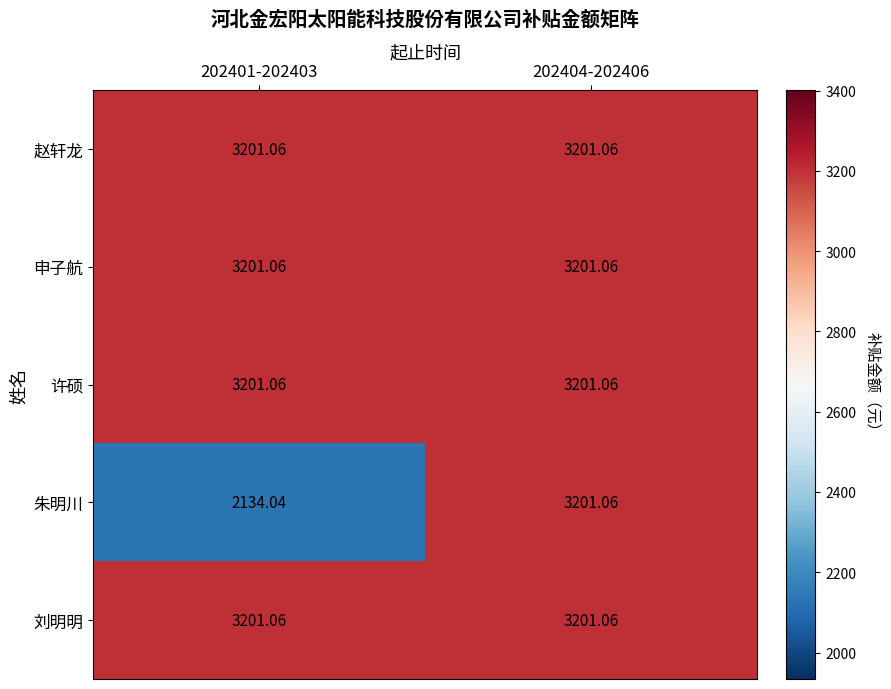

Is the value of 朱明川 at 202401-202403 greater than the value of 赵轩龙 at 202401-202403?

No